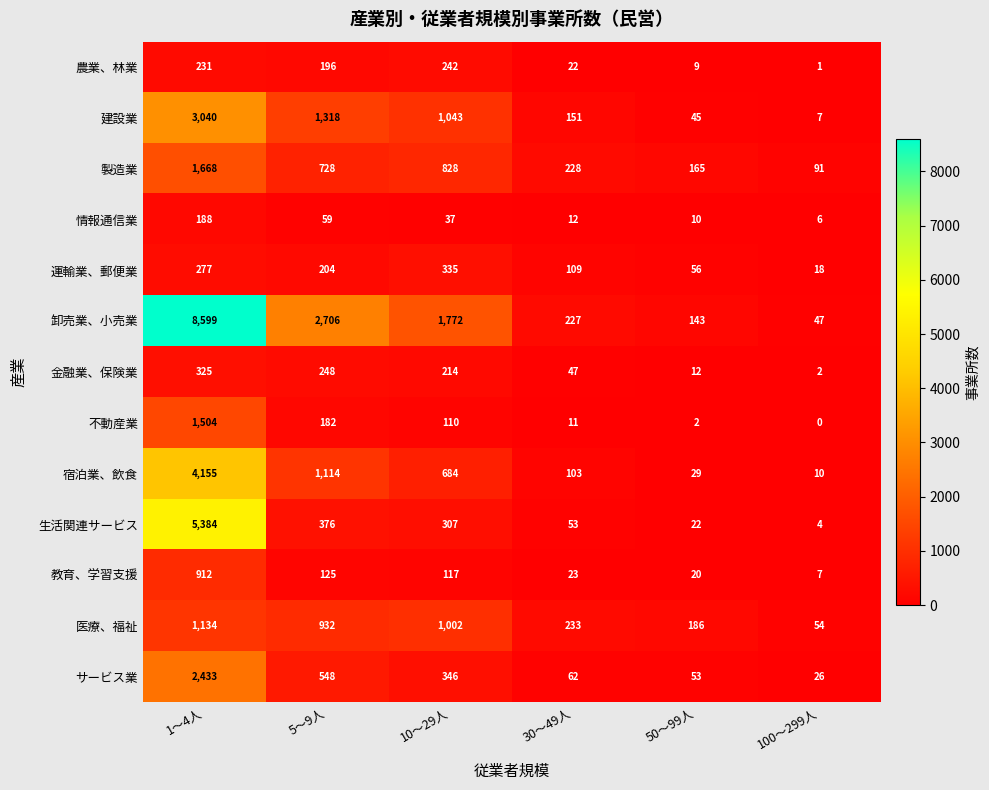

At which category is the sum across all series the highest?

1～4人